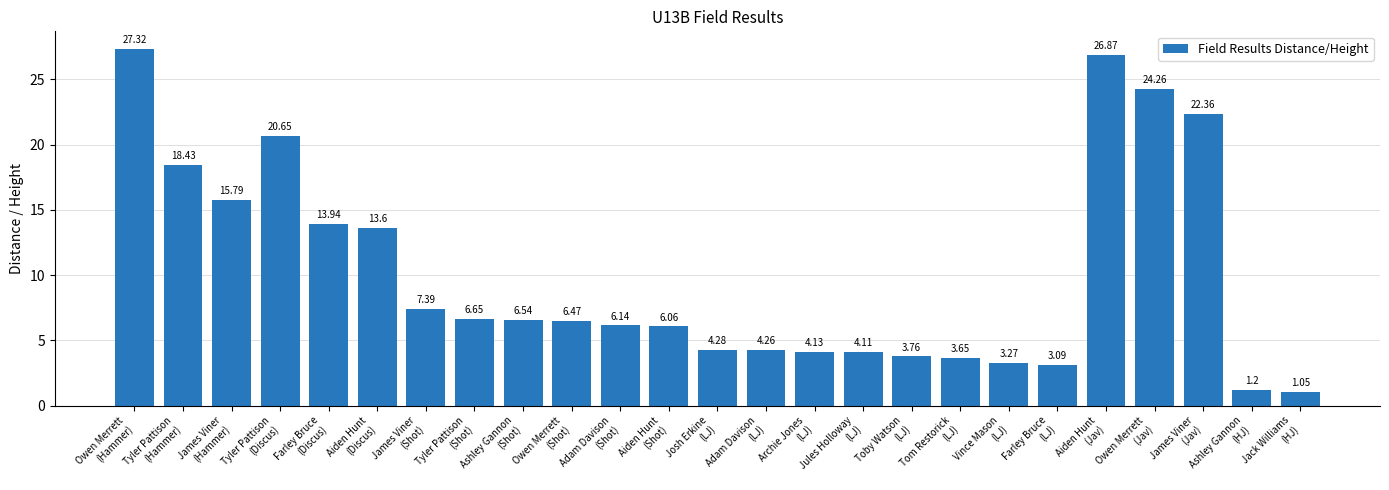

What is the difference between the maximum and minimum values?

26.3